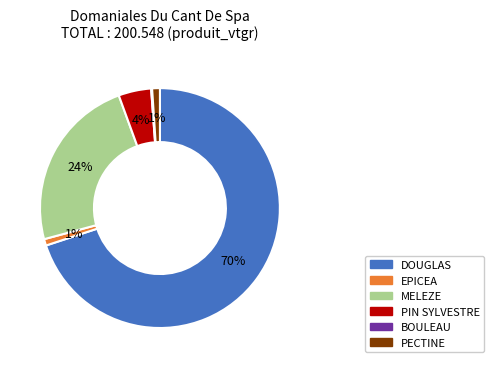

Combined, do PECTINE and EPICEA account for over 50%?

No